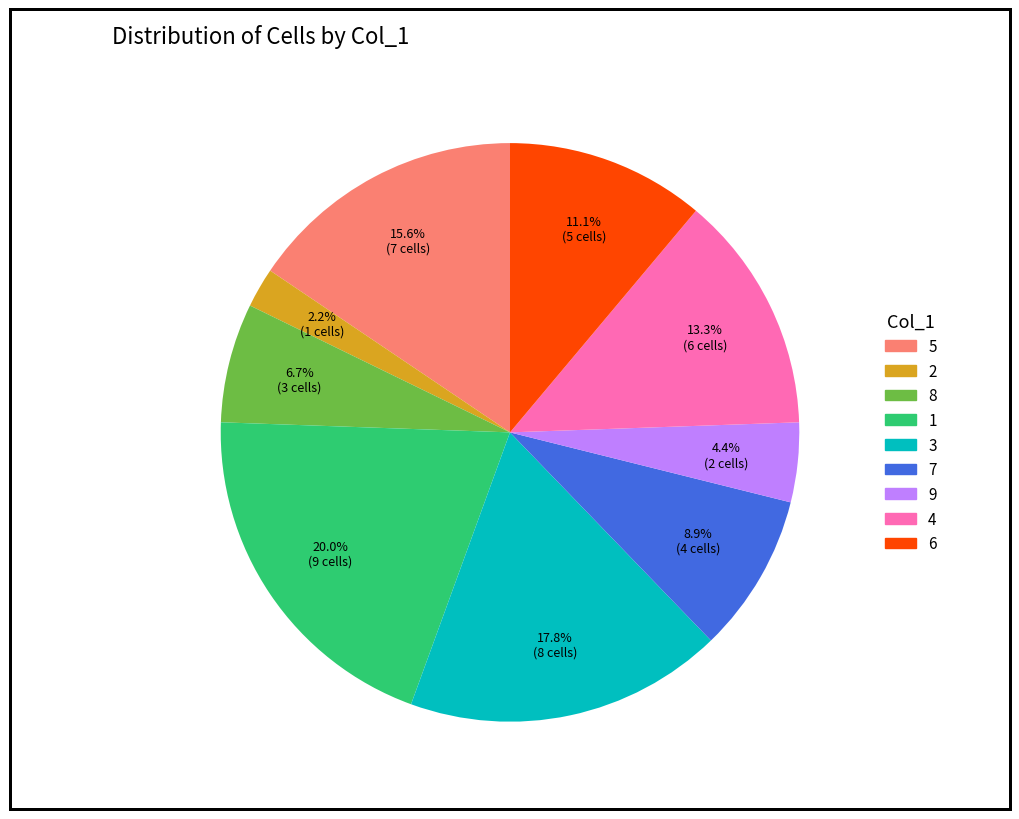

Does any single category account for the majority?

No